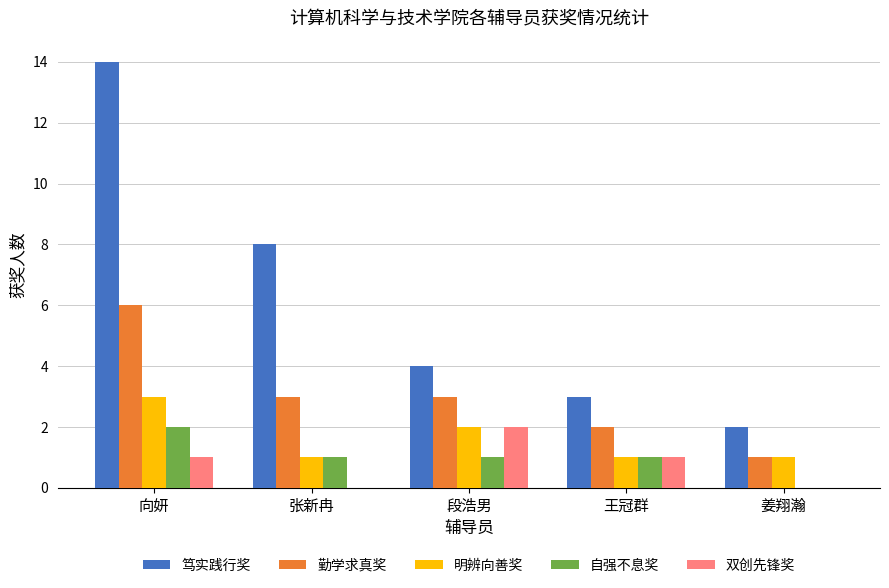

The value of 自强不息奖 at 张新冉 is 1. True or false?

True